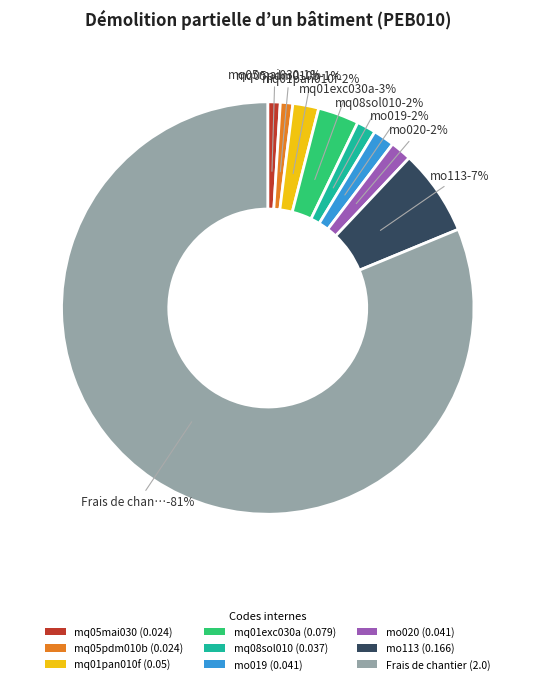

Which has a higher value, Frais de chantier or mq01exc030a?

Frais de chantier